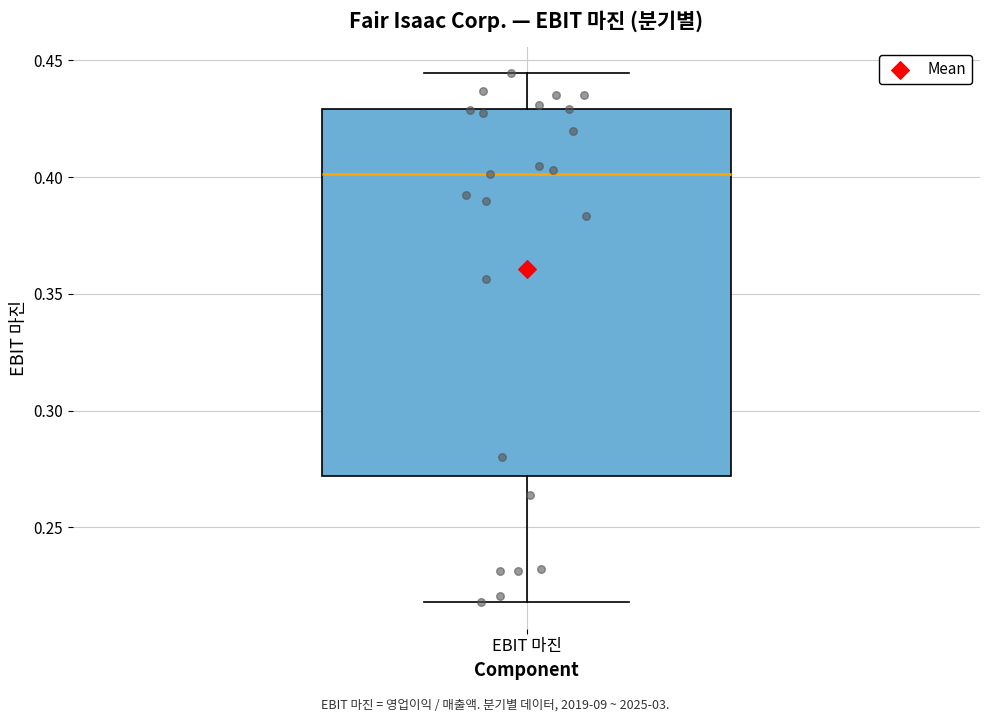

Where is the upper edge of the box for EBIT 마진 on the y-axis? The values are not printed on the chart, so give them approximately, as read against the axis.

0.430